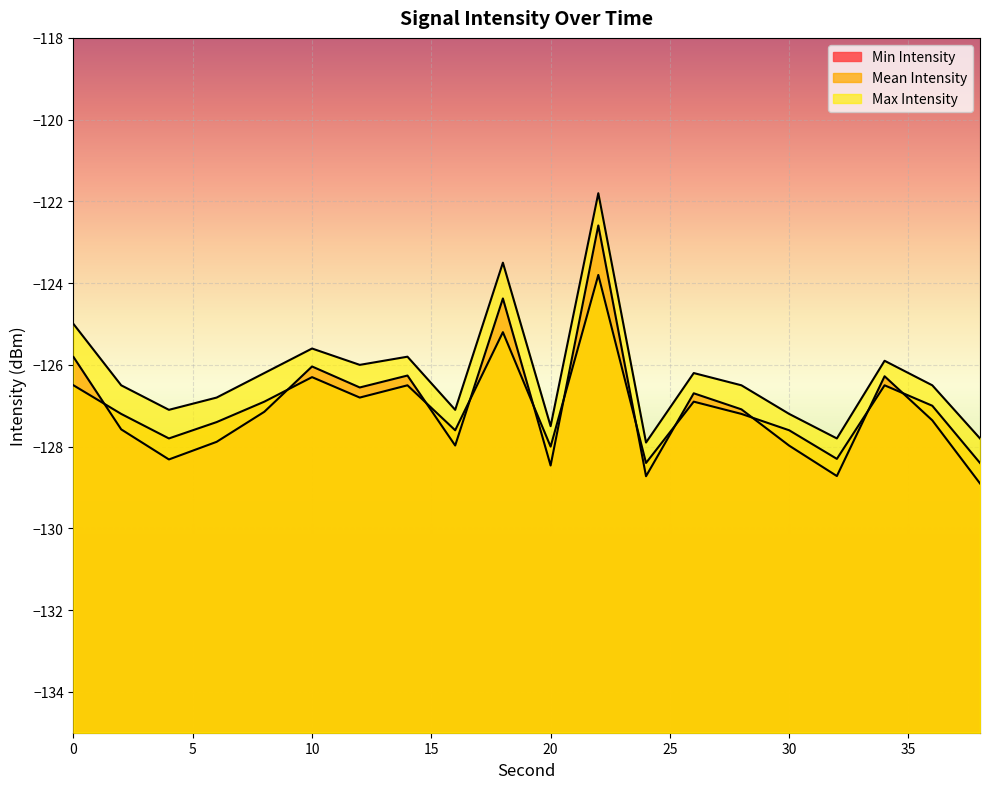

Which series has the widest spread of values?

Min Intensity